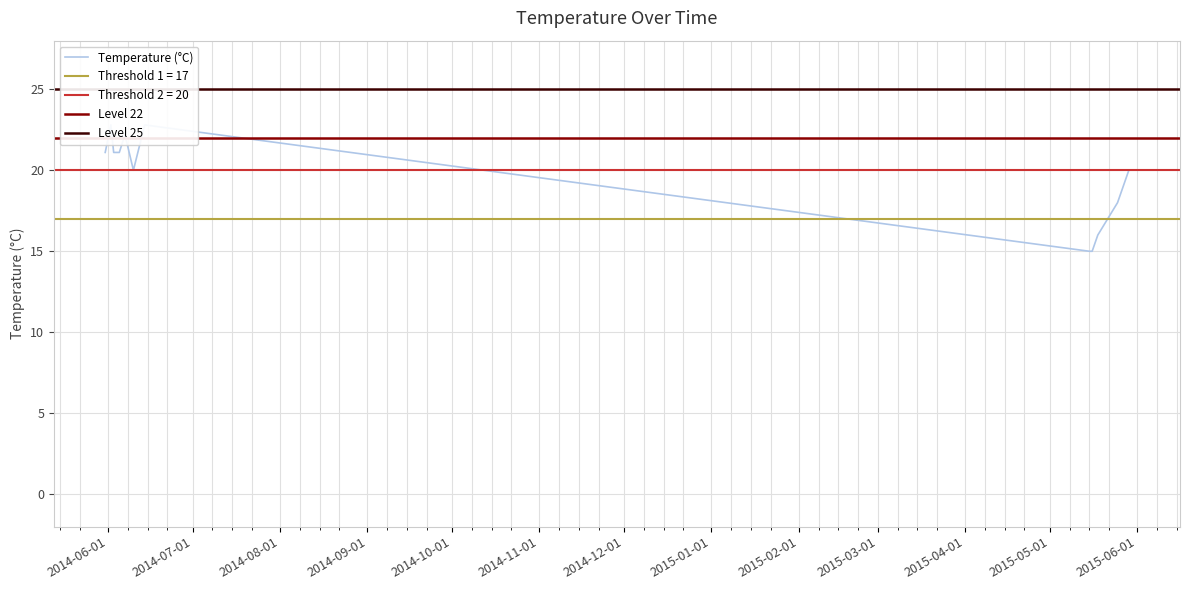

Rank the categories by value from lowest to highest.

05/15/2015, 05/16/2015, 05/18/2015, 05/25/2015, 06/10/2014, 05/29/2015, 05/31/2014, 06/03/2014, 06/05/2014, 06/07/2014, 06/02/2014, 06/14/2014